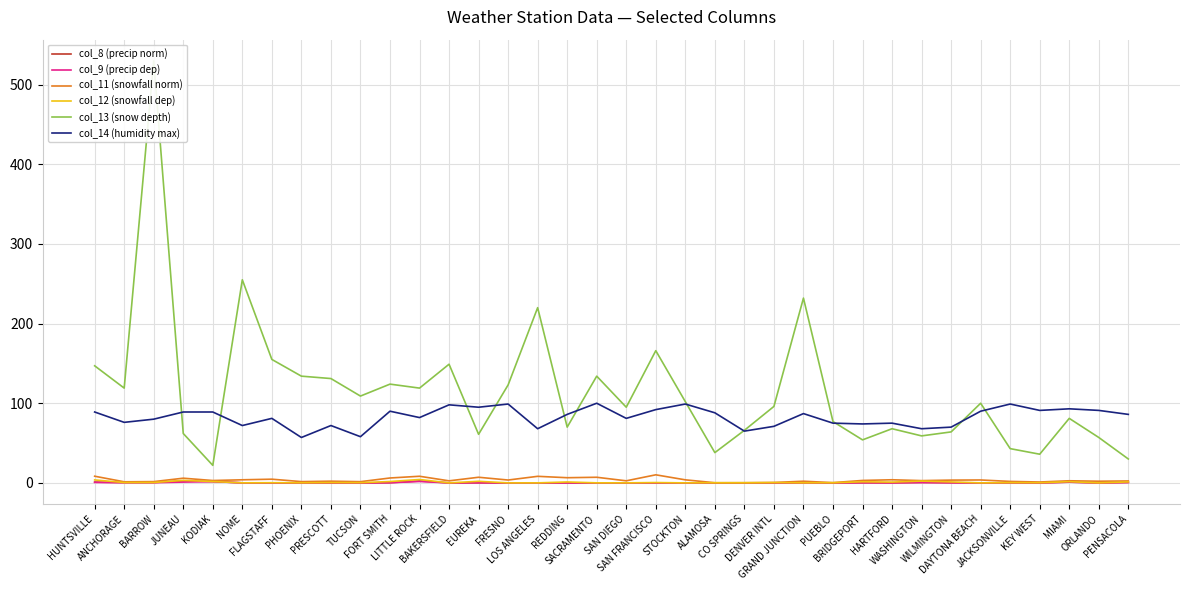

Reading right to left, what are all the values shown in this chart?

col_8 (precip norm): 0.6	0.0	1.0	0.0	0.1	0.0	0.3	0.5	0.1	0.2	0.0	0.0	0.0	0.0	0.0	0.0	0.0	0.0	0.0	0.0	0.0	0.0	0.1	0.0	2.4	0.2	0.0	0.0	0.0	0.0	0.1	1.7	2.5	0.5	0.4	1.0
col_9 (precip dep): 0.5	0.0	0.9	0.0	0.1	0.0	0.1	0.5	0.1	0.2	0.0	0.0	0.0	0.0	0.0	0.0	0.0	0.0	0.0	0.0	0.0	0.0	0.1	0.0	1.8	0.2	0.0	0.0	0.0	0.0	0.1	1.6	1.0	0.3	0.3	0.6
col_11 (snowfall norm): 2.4	2.1	2.6	1.1	1.8	3.6	3.5	2.9	3.9	3.1	0.3	2.1	0.5	0.2	0.2	3.8	10.1	2.6	7.0	6.5	8.2	3.6	7.1	2.6	8.3	6.1	1.5	2.1	1.6	4.6	3.9	3.0	5.9	1.6	1.4	8.4
col_12 (snowfall dep): 1.2	0.0	1.5	0.2	0.2	0.0	1.2	2.2	1.0	1.4	0.2	0.0	0.4	0.2	0.2	0.0	0.4	0.0	0.1	1.1	0.0	0.0	2.0	0.0	4.2	1.7	0.2	0.3	0.1	0.2	0.1	1.7	3.1	0.5	0.4	3.7
col_13 (snow depth): 30.0	57.0	81.0	36.0	43.0	100.0	64.0	59.0	68.0	54.0	77.0	232.0	96.0	66.0	38.0	102.0	166.0	95.0	134.0	70.0	220.0	123.0	61.0	149.0	119.0	124.0	109.0	131.0	134.0	155.0	255.0	22.0	62.0	530.0	119.0	147.0
col_14 (humidity max): 86.0	91.0	93.0	91.0	99.0	90.0	70.0	68.0	75.0	74.0	75.0	87.0	71.0	65.0	88.0	99.0	92.0	81.0	100.0	86.0	68.0	99.0	95.0	98.0	82.0	90.0	58.0	72.0	57.0	81.0	72.0	89.0	89.0	80.0	76.0	89.0